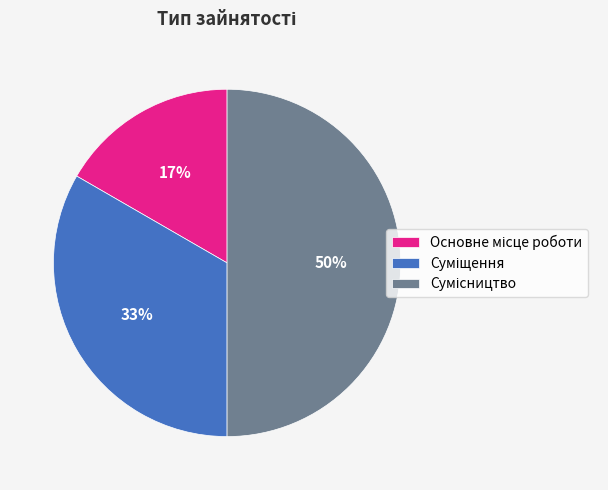

To the nearest percent, what is the difference between the largest and smallest slice percentages?

33%